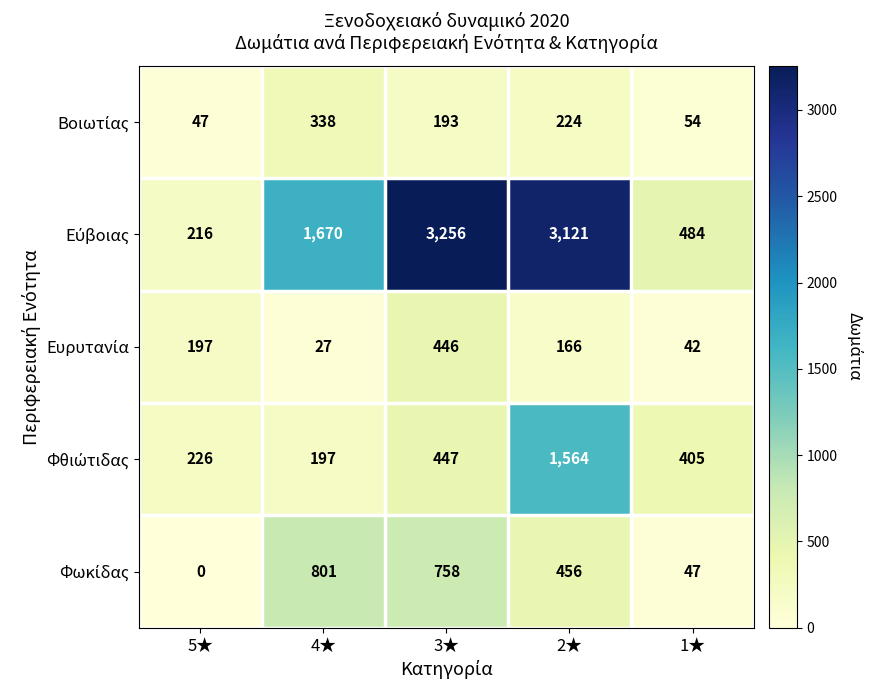

At how many categories does at least one series exceed 333?

4